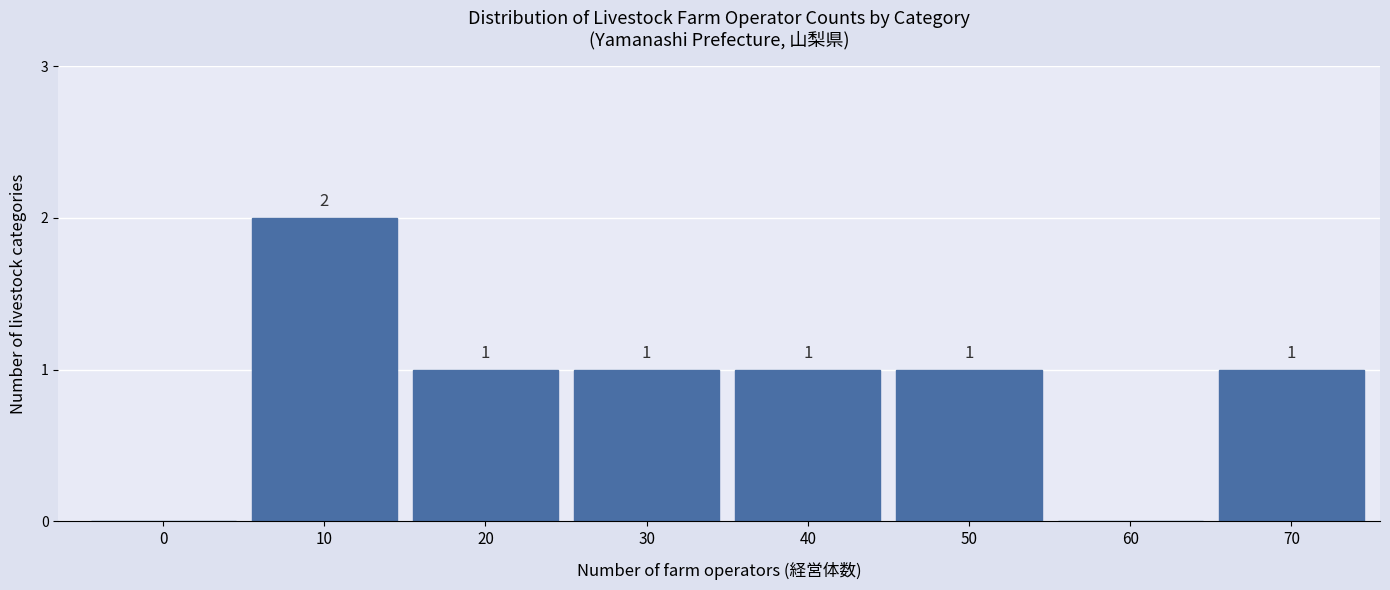

Reading left to right, what are all the values shown in this chart?

0=0	10=2	20=1	30=1	40=1	50=1	60=0	70=1